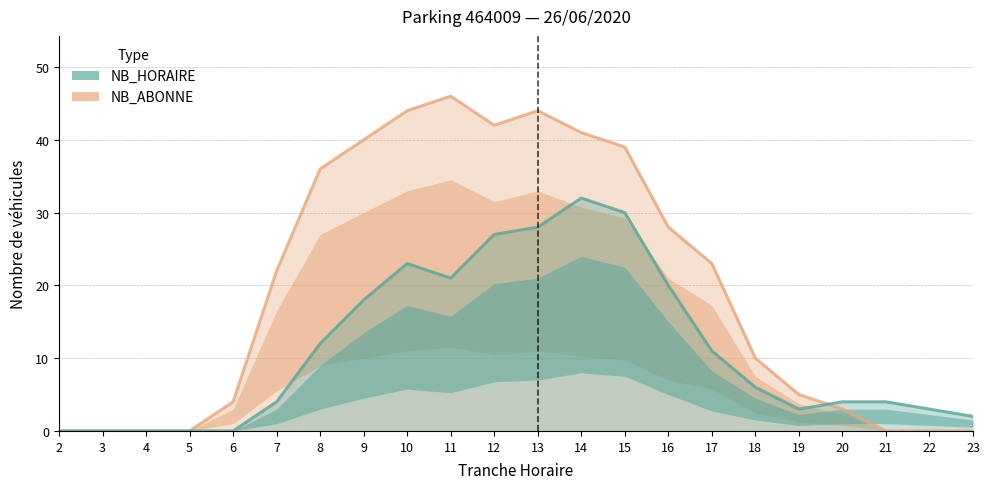

What is the sum of all NB_HORAIRE values?

248